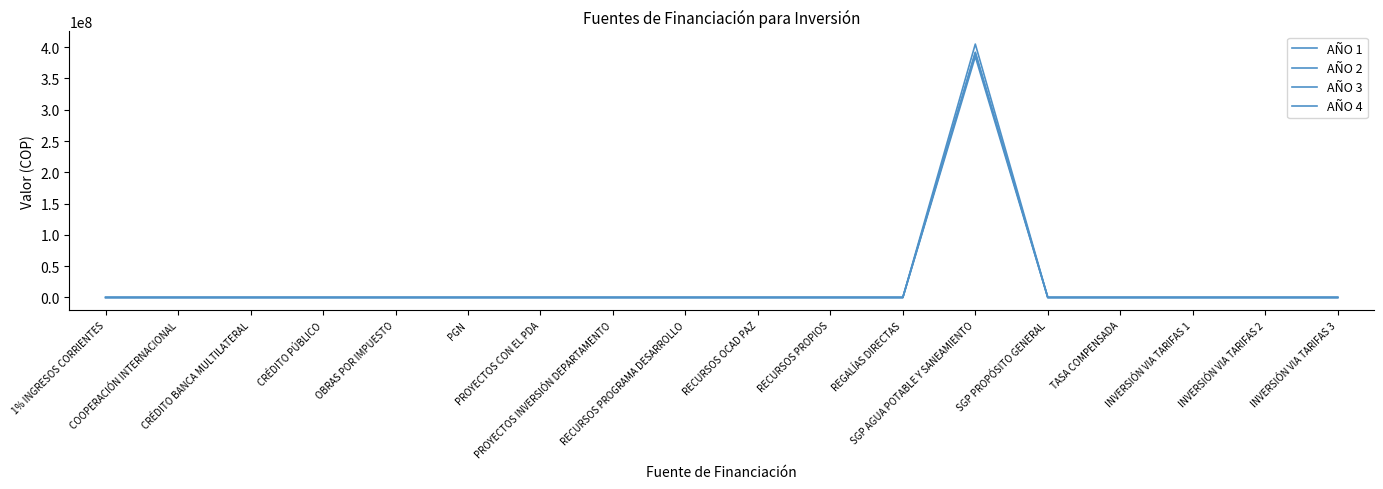

Between OBRAS POR IMPUESTO and PROYECTOS CON EL PDA, which is larger?

OBRAS POR IMPUESTO